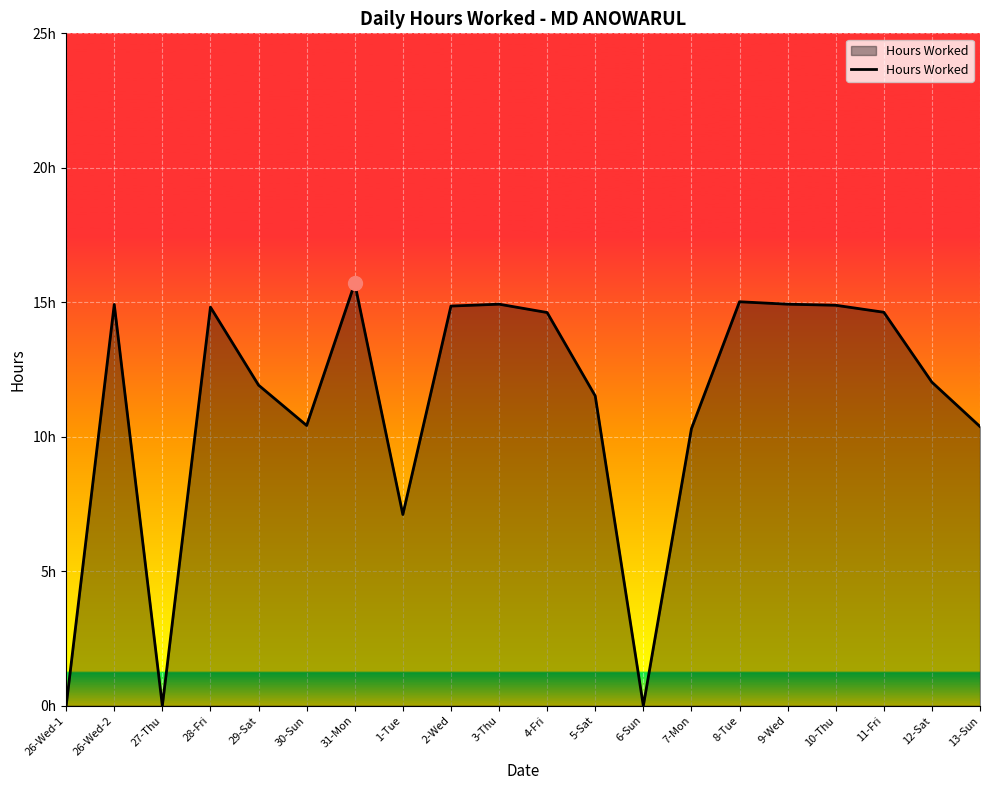

What is the label of the 10th point from the right?

4-Fri